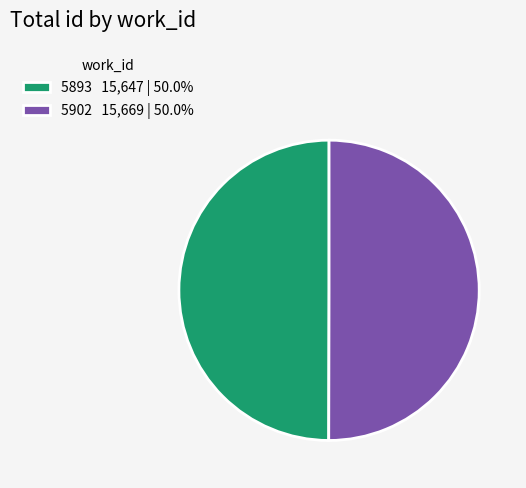

What is the ratio of the value at 5893 to the value at 5902?

1.0